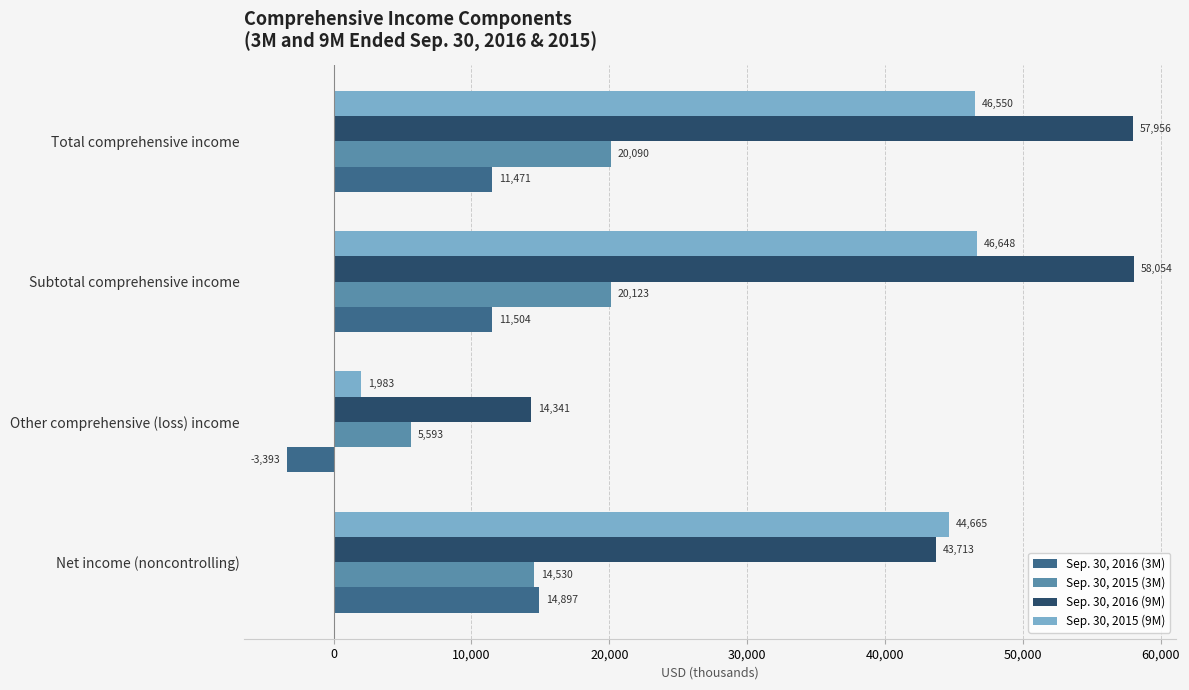

At which label is Sep. 30, 2016 (3M) closest to 5752?

Total comprehensive income